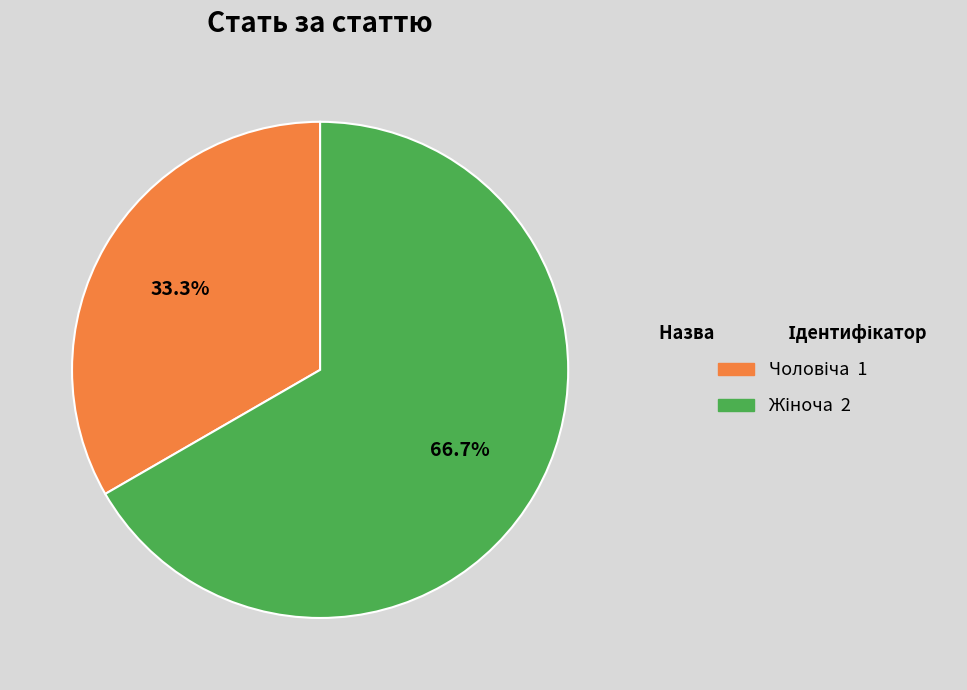

Is there any slice that represents more than half of the pie?

Yes